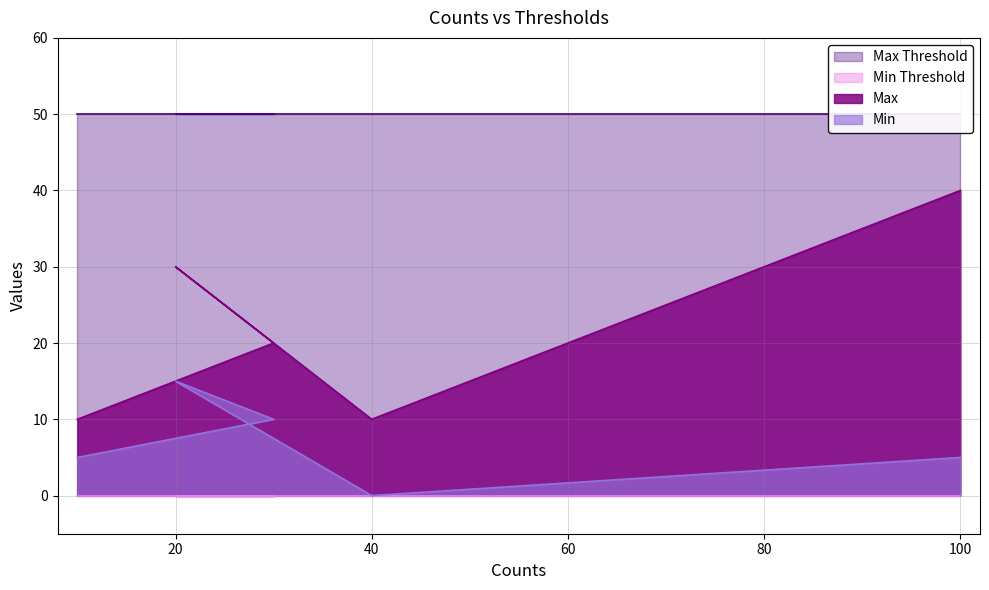

Is it true that Max equals 10 at 10?

True